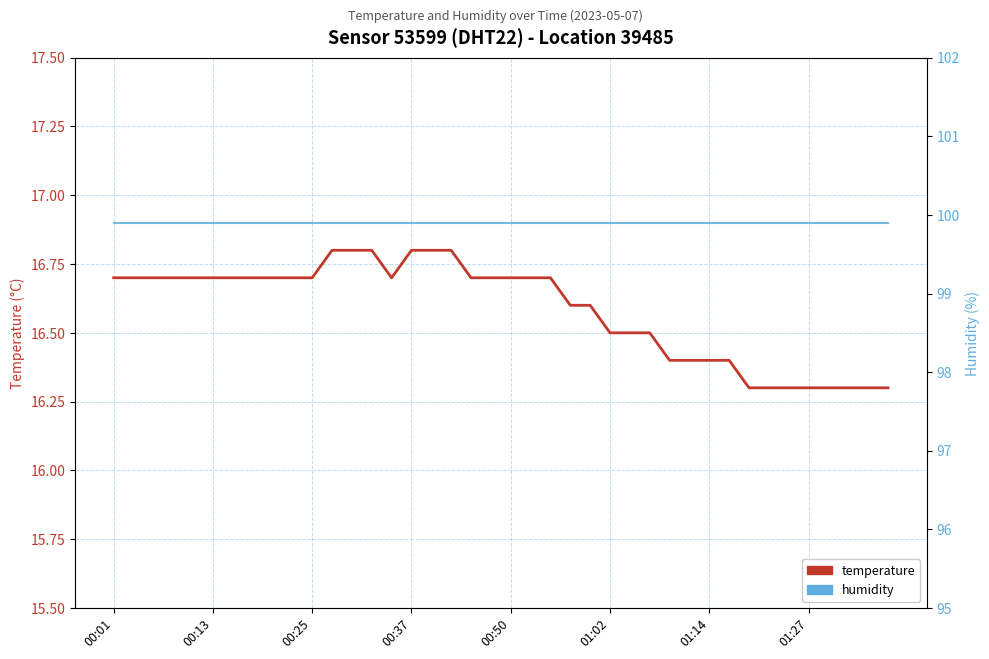

True or false: humidity and temperature intersect in this chart.

False